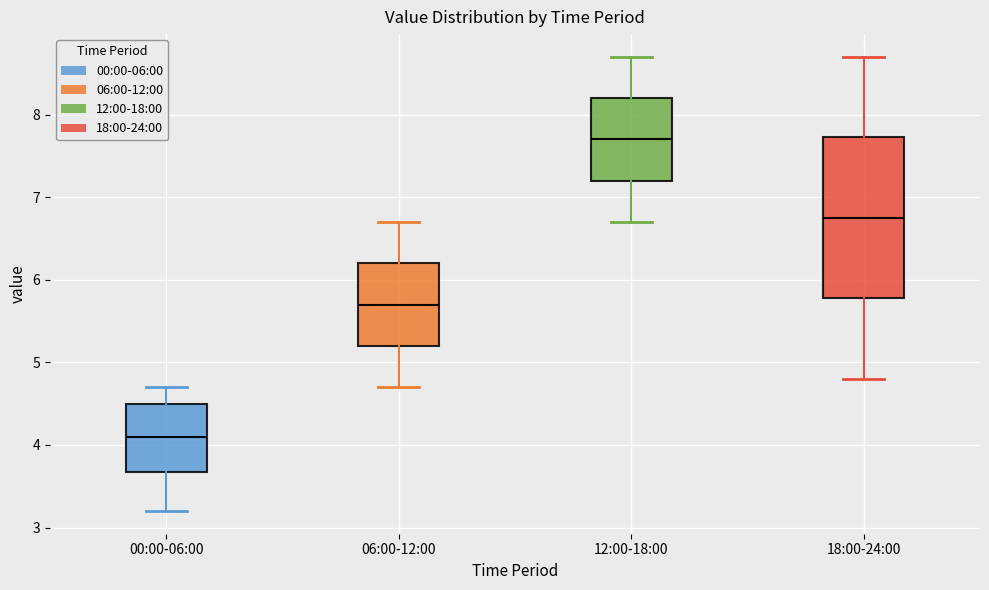

Comparing the boxes themselves (not the whiskers), which one is the tallest?

18:00-24:00